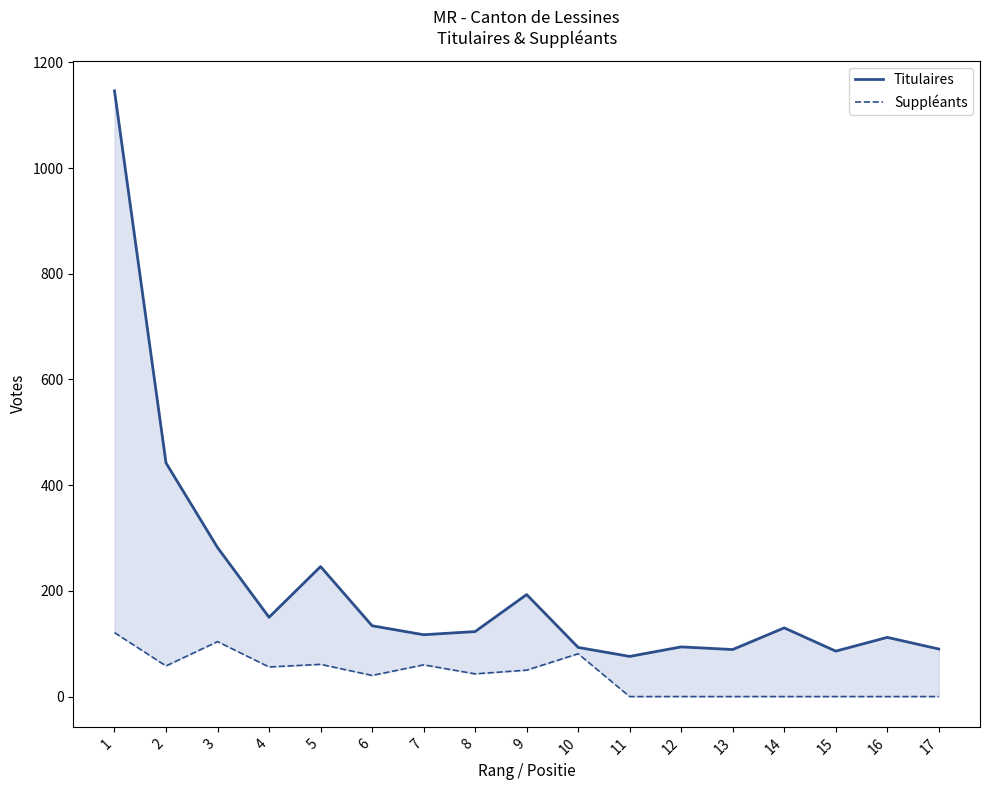

True or false: Titulaires has a value of 1690 at 1.

False